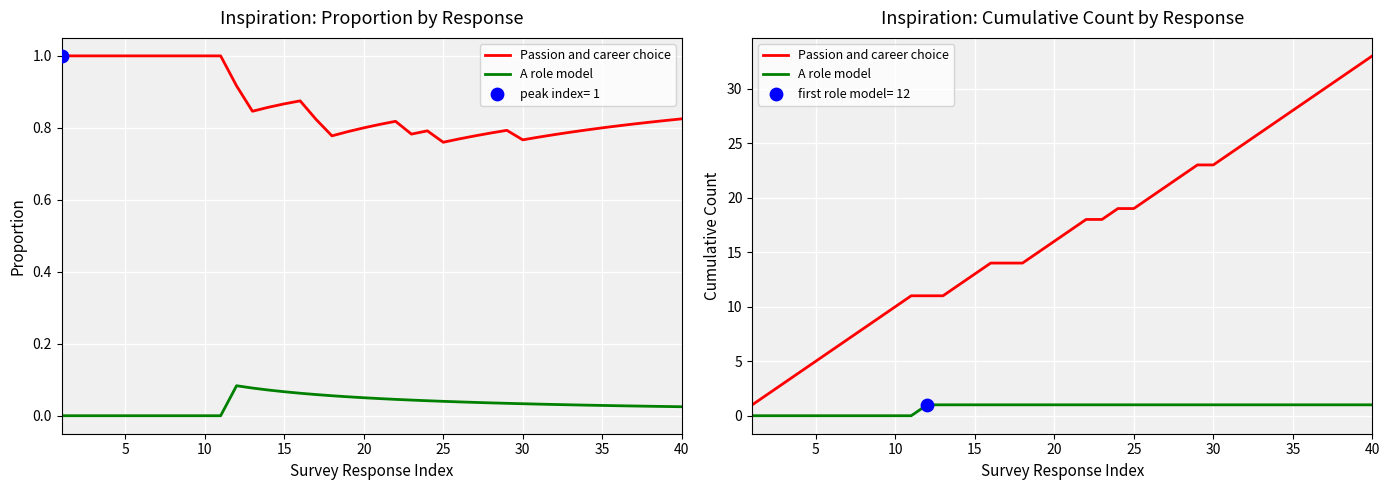

Which series contains the lowest Y value?

A role model